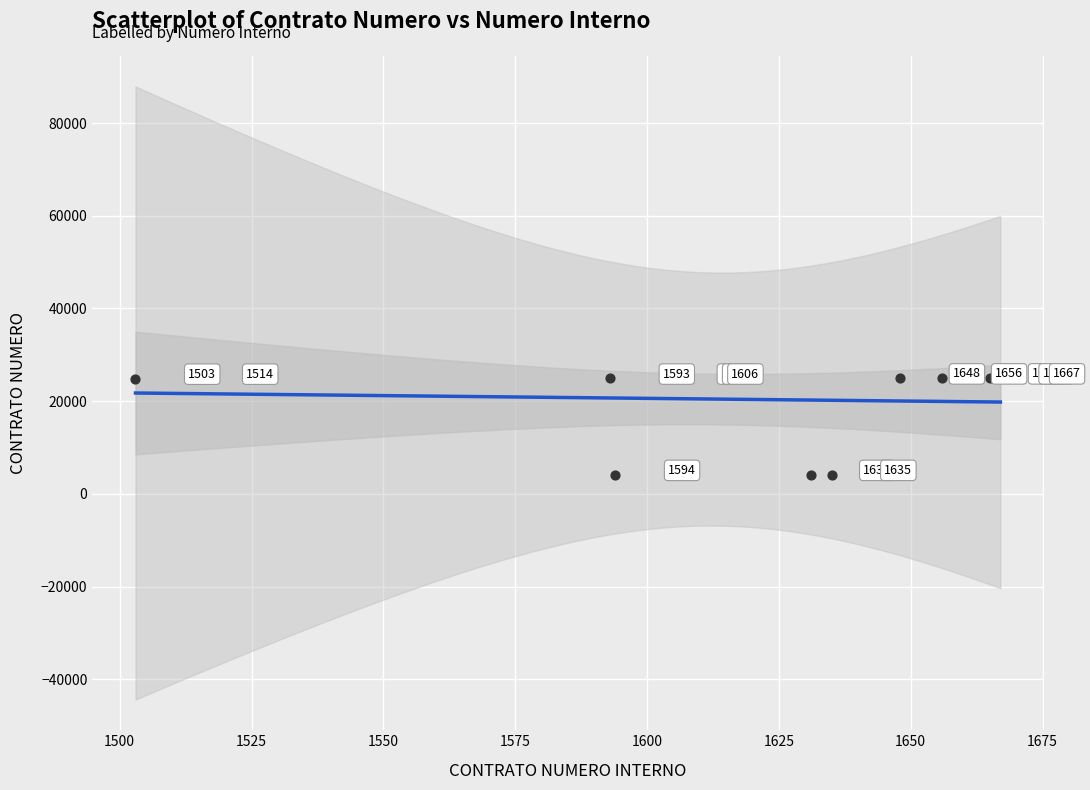

What Y value in the scatter plot is closest to 14526?

24869